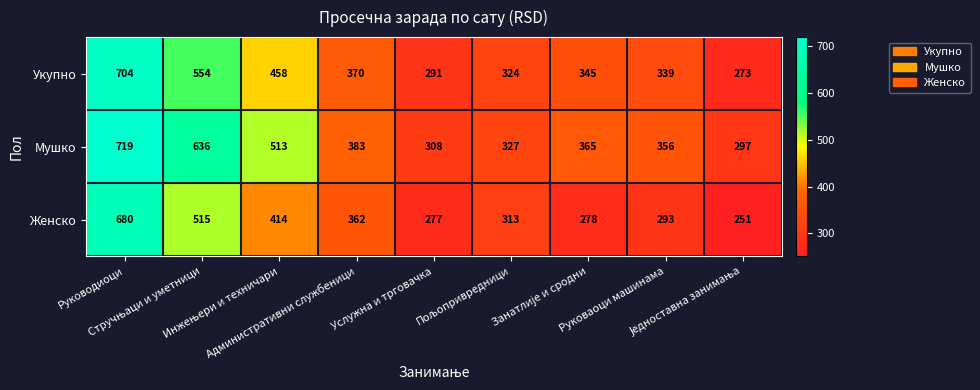

What is the greatest value displayed?

719